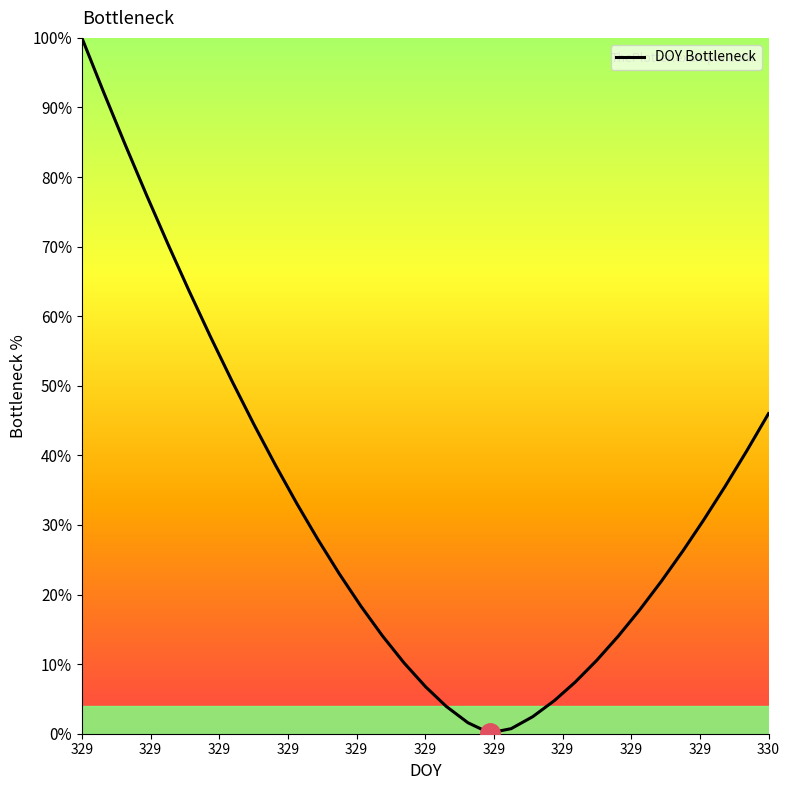

What is the maximum value shown in the chart?

100.0